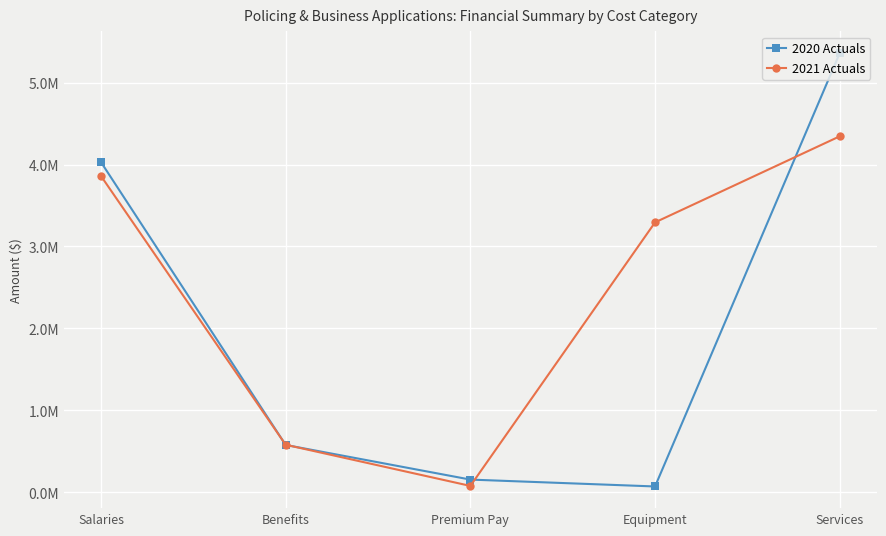

At which category does the chart reach its peak across all series?

Services